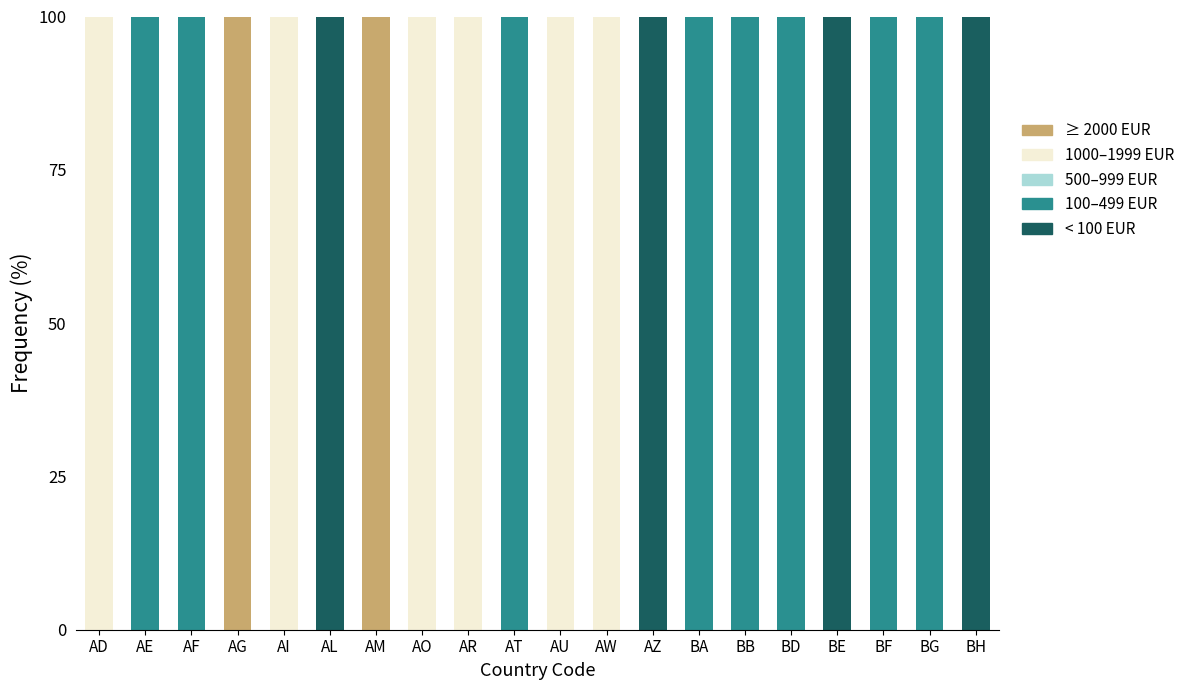

True or false: < 100 EUR has a value of 0 at AD.

True